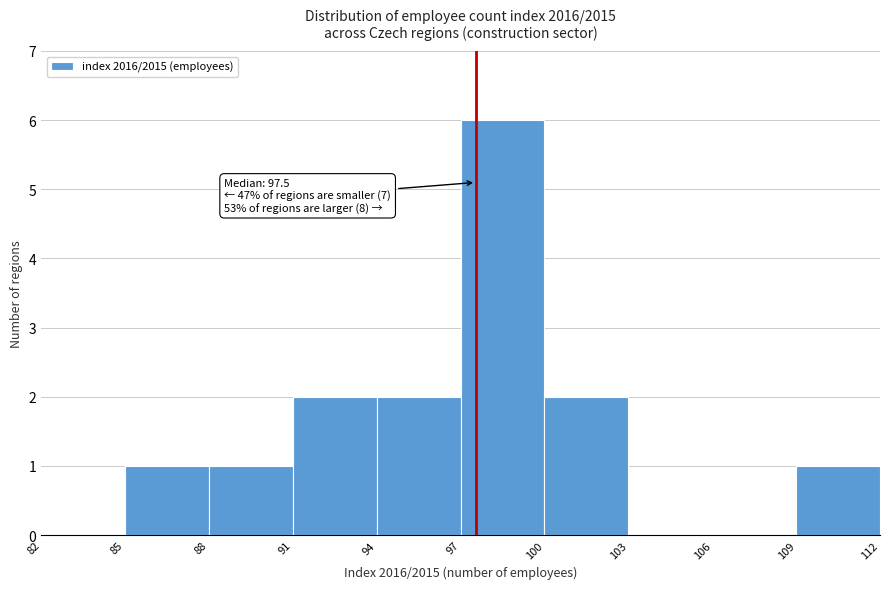

Which range on the x-axis has the tallest bar?

97 to 100